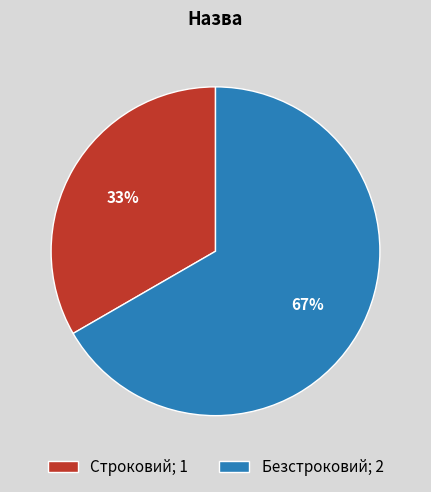

Does Строковий represent more than half of the total?

No